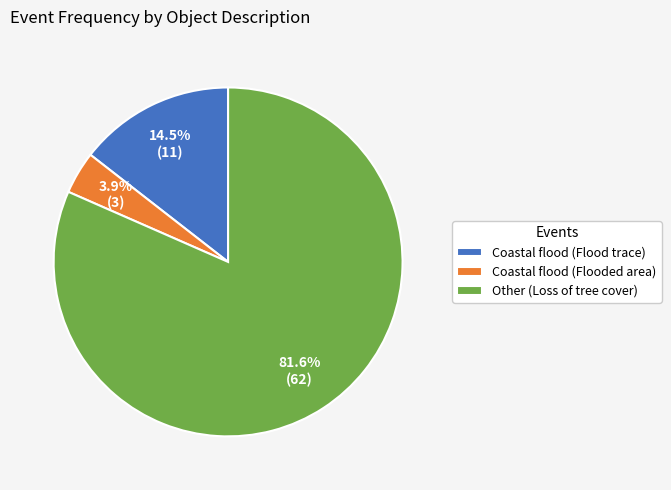

How much of the chart is everything except Coastal flood (Flooded area)?

96.1%